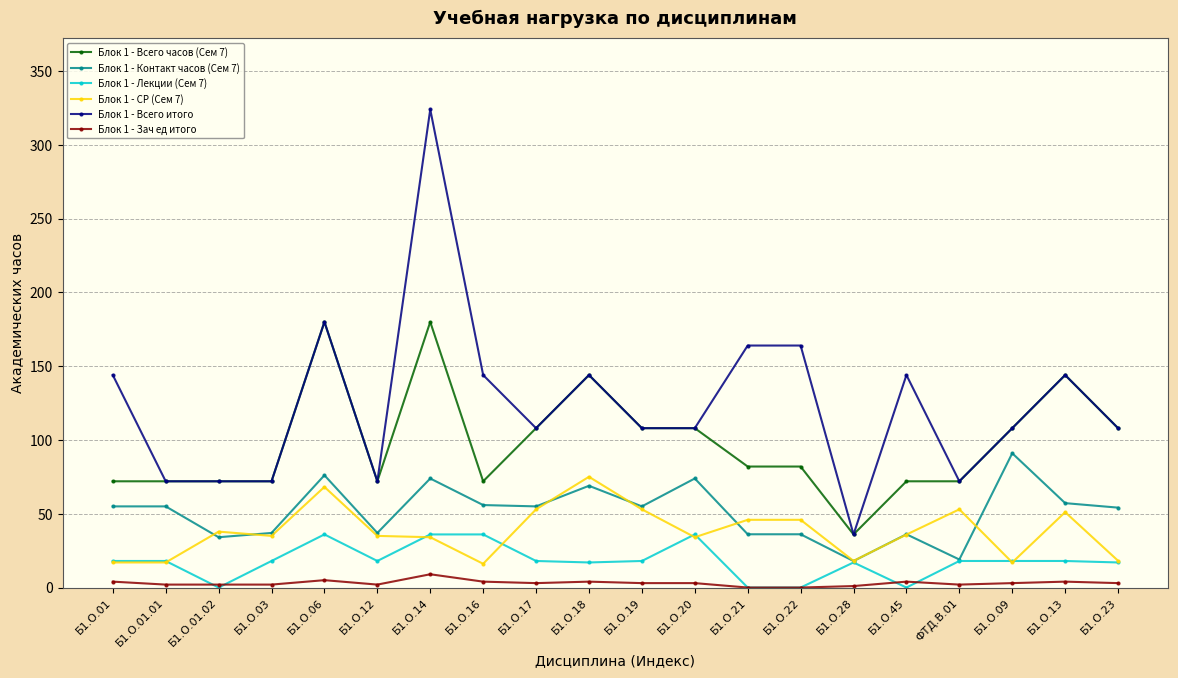

True or false: Блок 1 - Контакт часов (Сем 7) and Блок 1 - Всего часов (Сем 7) intersect in this chart.

False